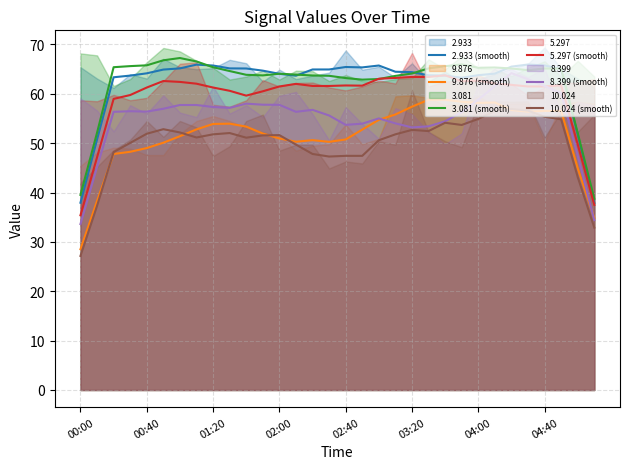

The value of 5.297 (smooth) at 00:00 is 35.4. True or false?

True